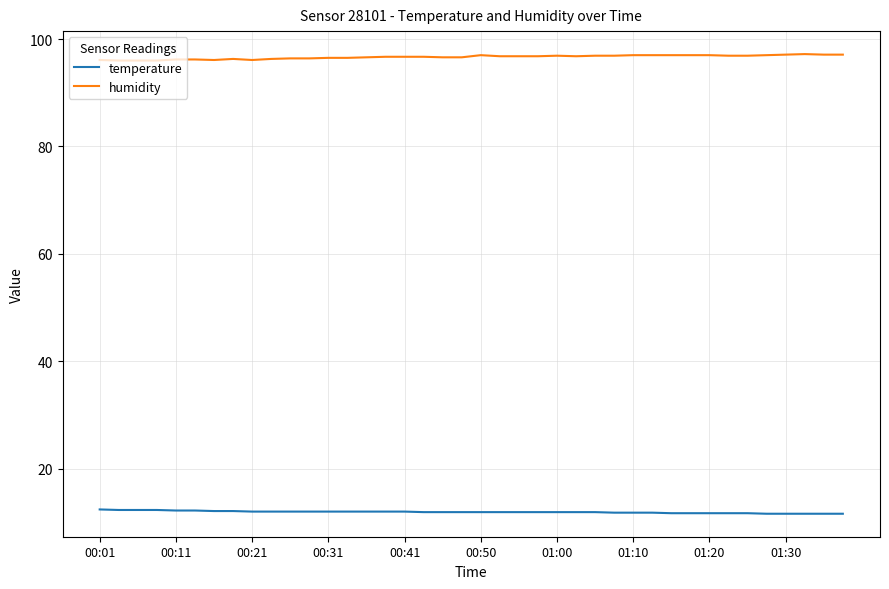

What are all the series names shown in the legend?

temperature, humidity